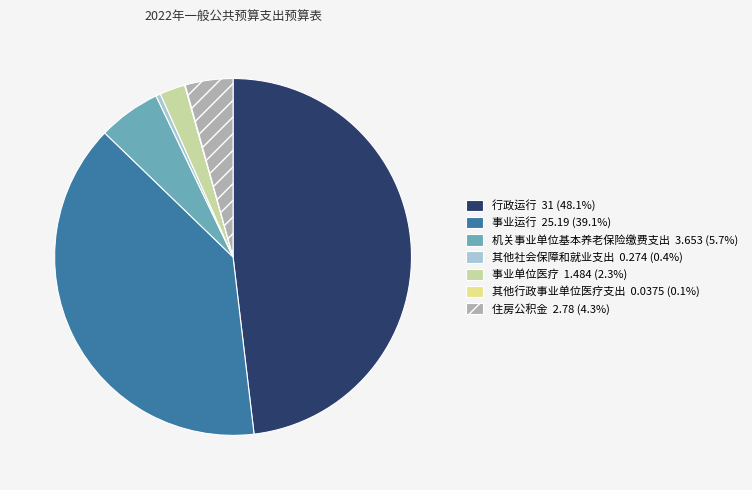

Combined, do 其他社会保障和就业支出 and 机关事业单位基本养老保险缴费支出 account for over 50%?

No